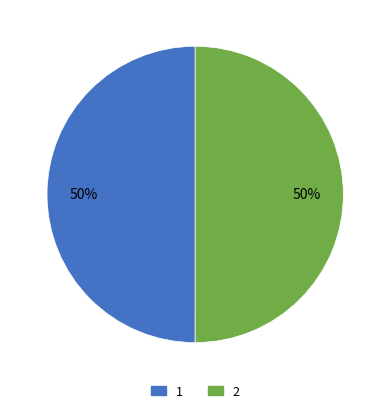

To the nearest percent, what is the combined percentage of 2 and 1?

100%